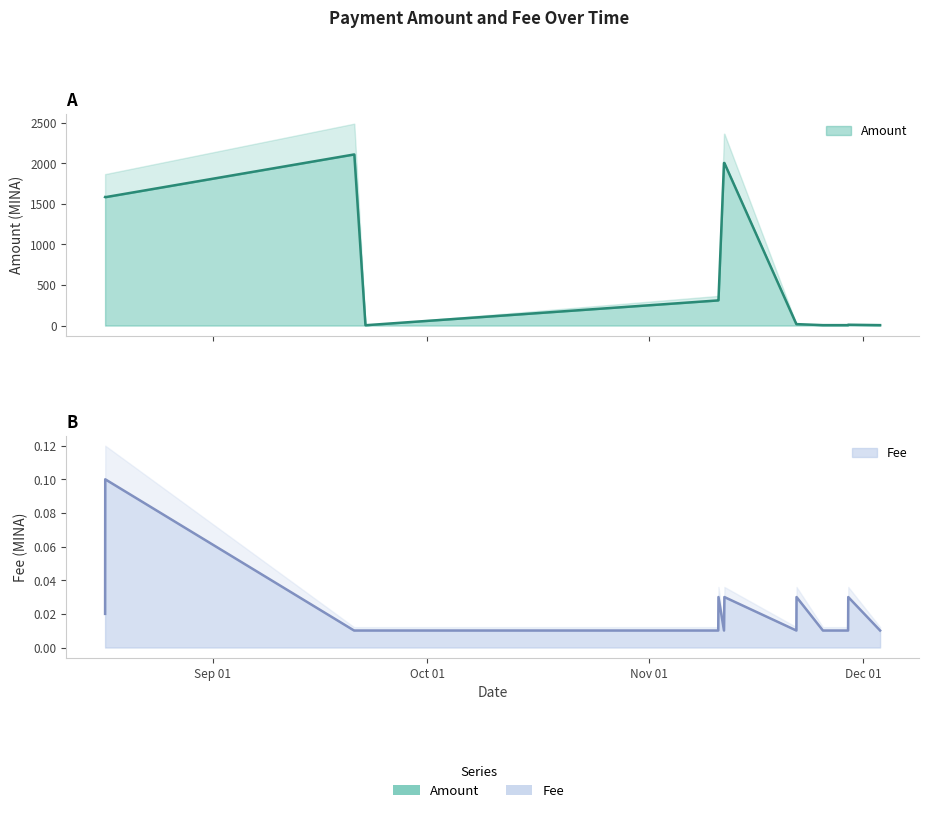

What is the total value across all series at 2021-11-11 13:48?

2005.0